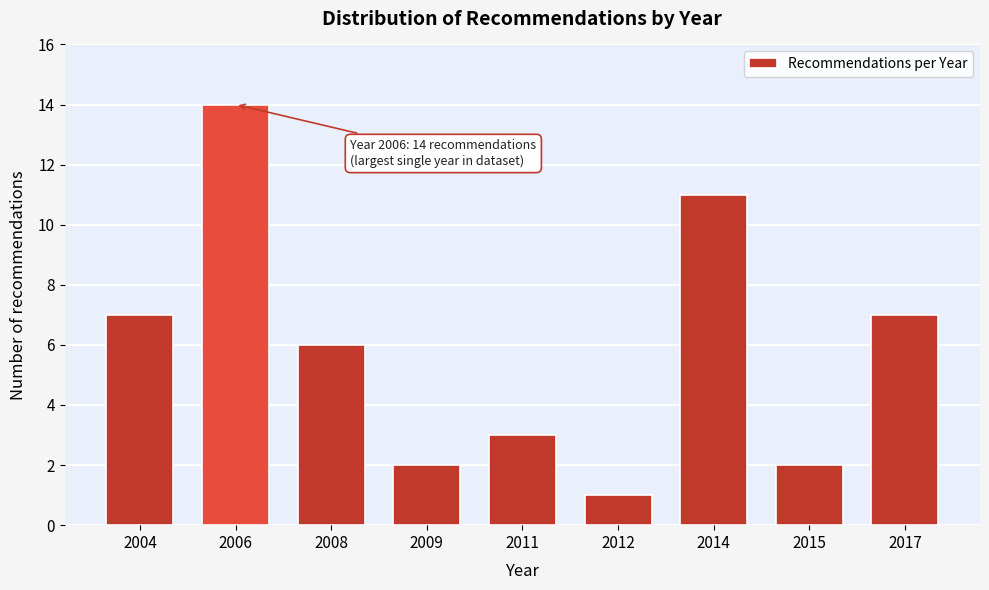

Reading left to right, transcribe all the data shown in this chart.

7	14	6	2	3	1	11	2	7